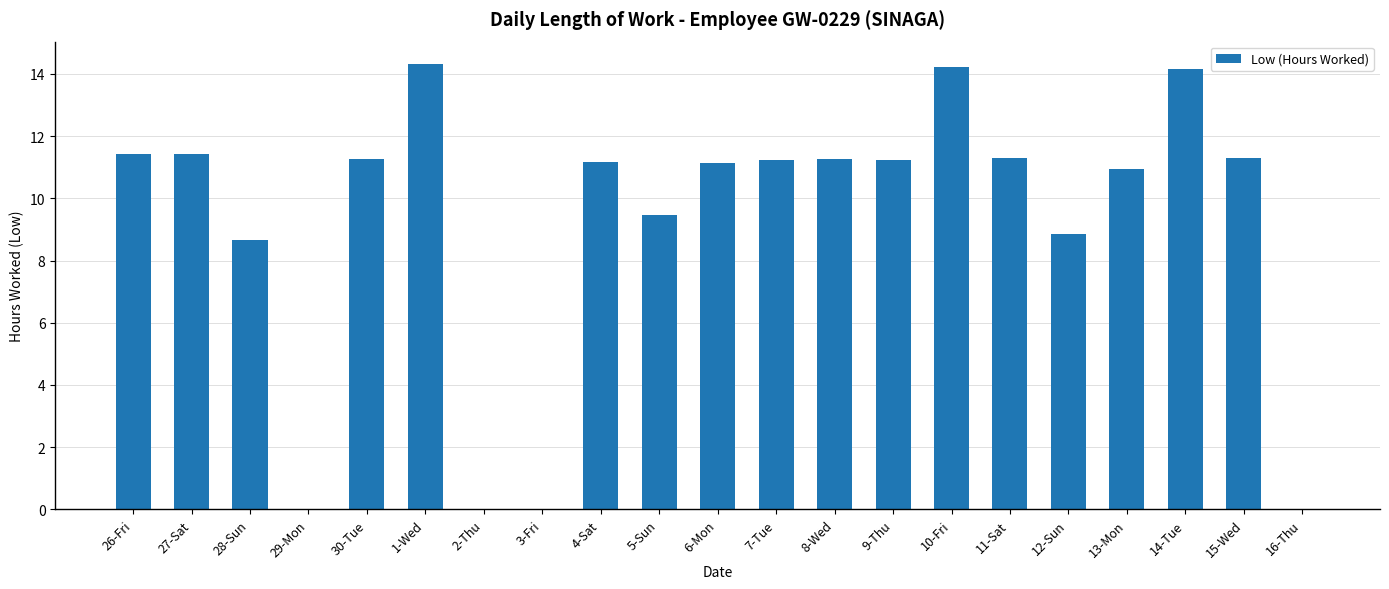

What is the approximate value at 1-Wed?

14.3